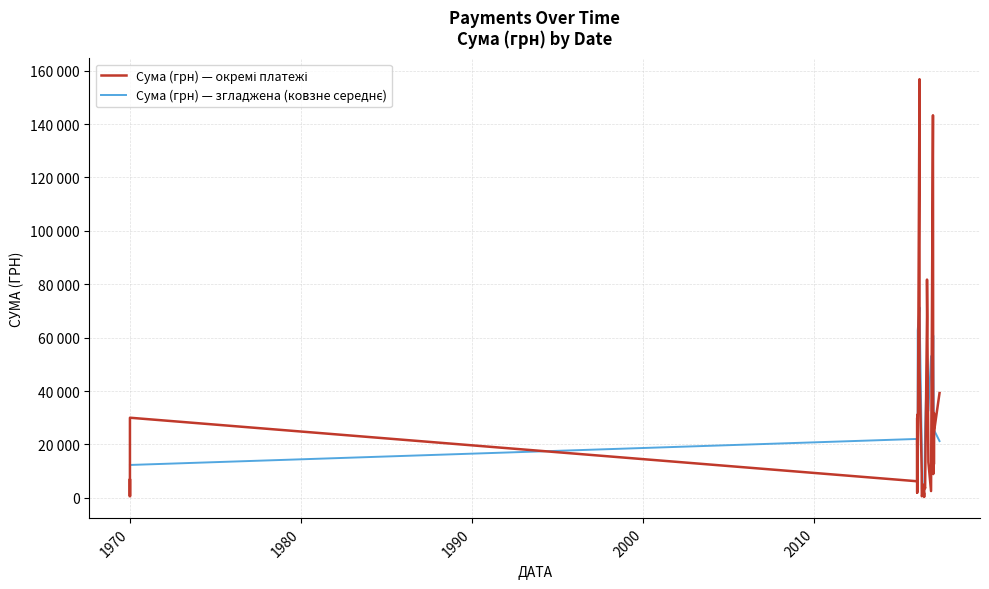

Is it true that Сума (грн) — окремі платежі equals 1220.1 at 27?

False